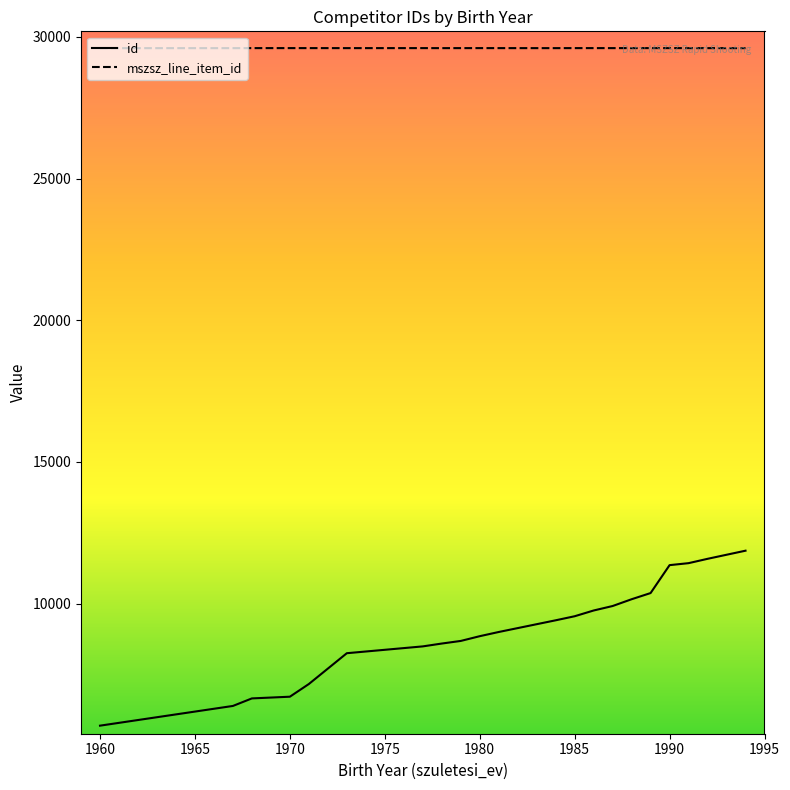

Which series has the widest spread of values?

id